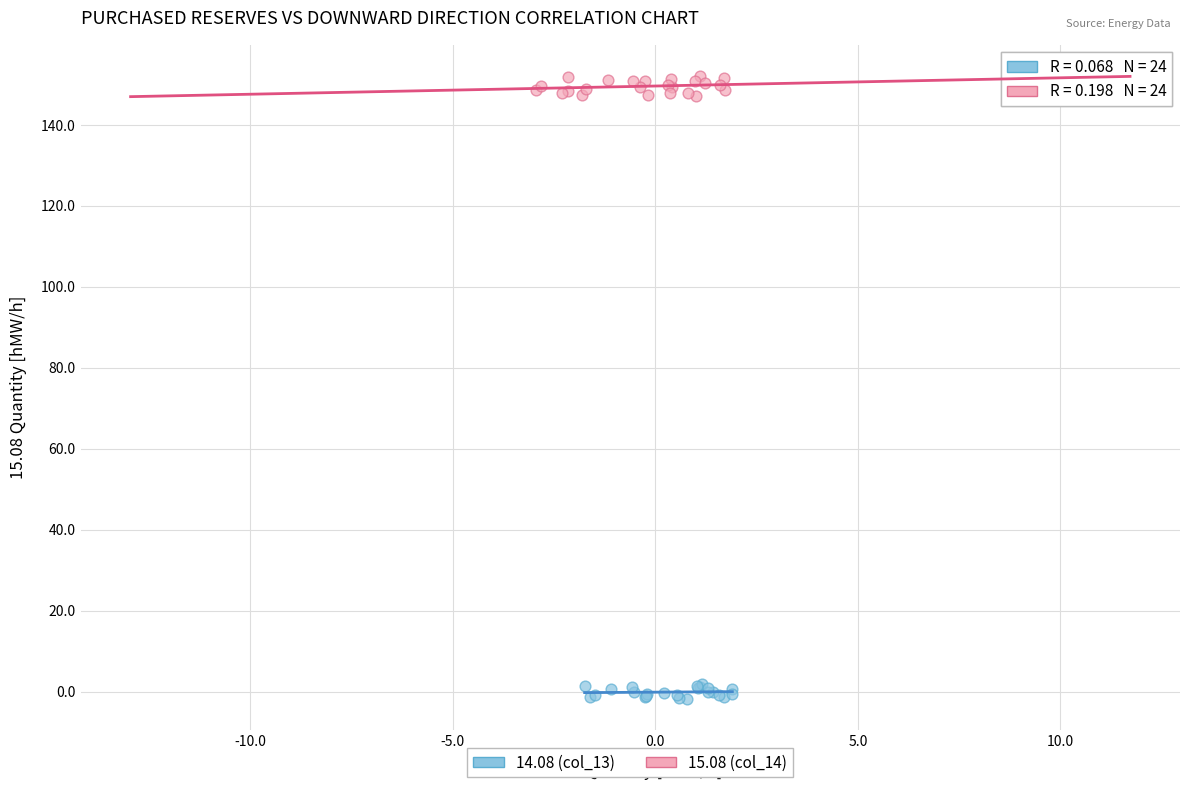

Which series has the largest Y range (max minus min)?

15.08 (col_14)